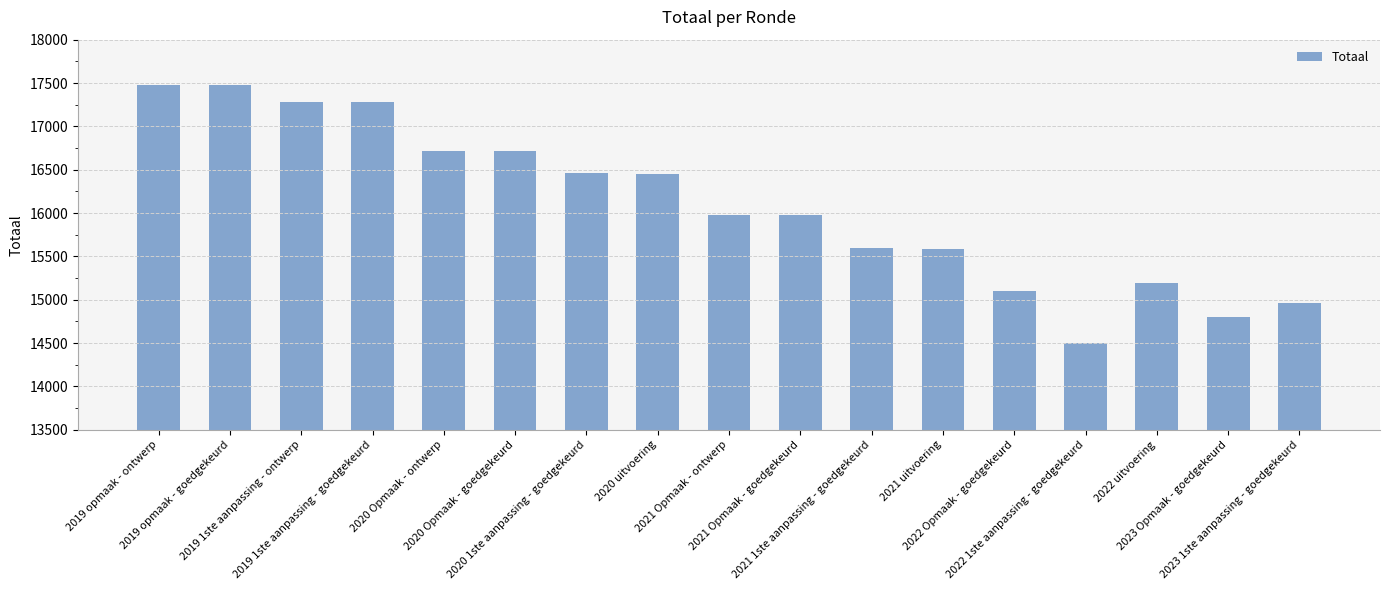

How many bars are there in total?

17